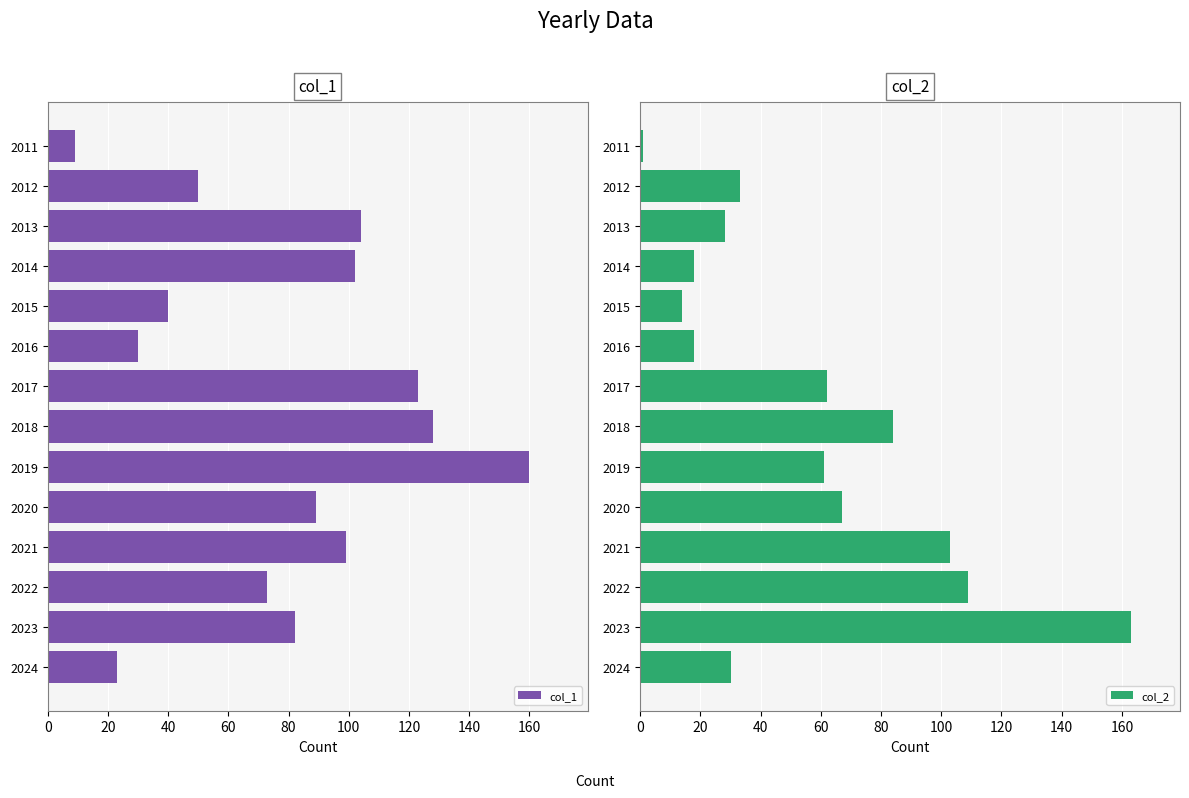

How many values in the col_2 series are below 61?

7